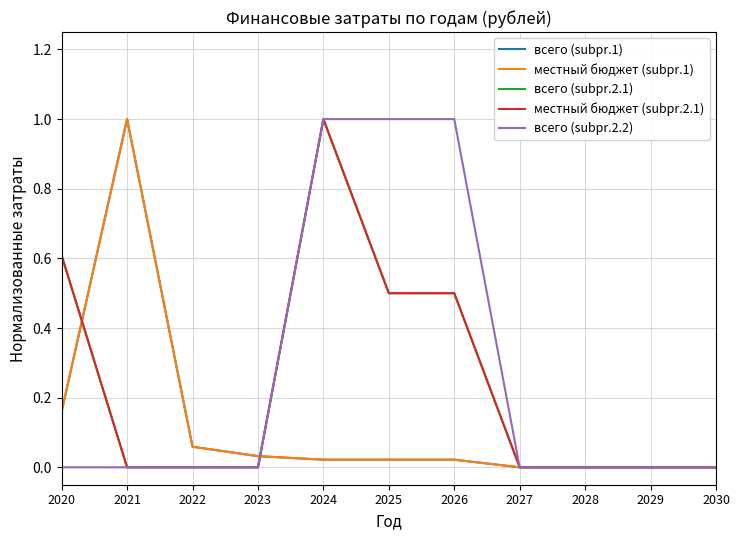

Which series ends up on top after the final intersection of местный бюджет (subpr.1) and всего (subpr.2.1)?

всего (subpr.2.1)